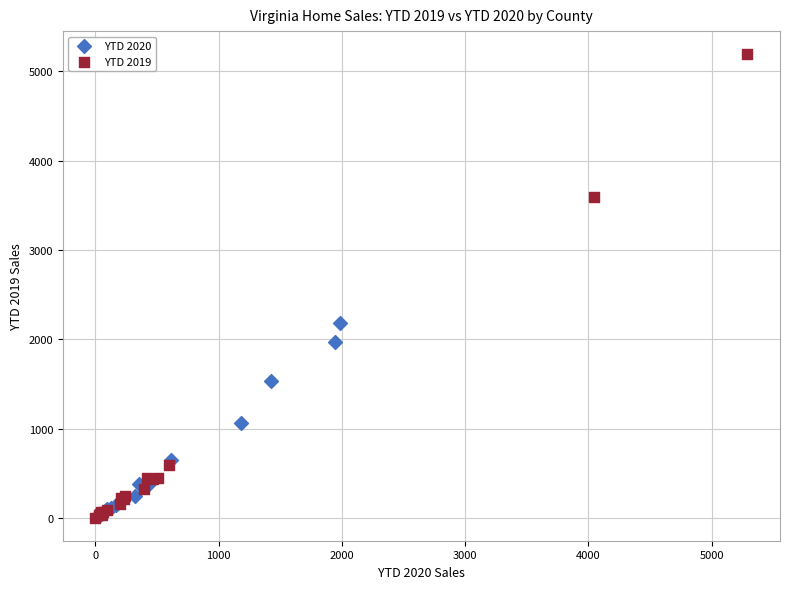

Which series contains the highest Y value?

YTD 2019